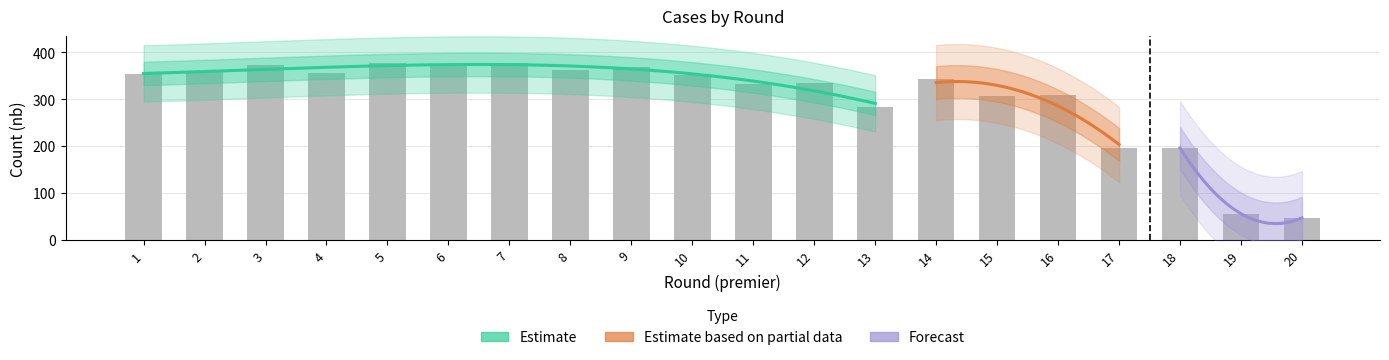

What is the difference between the second highest and second lowest values?

321